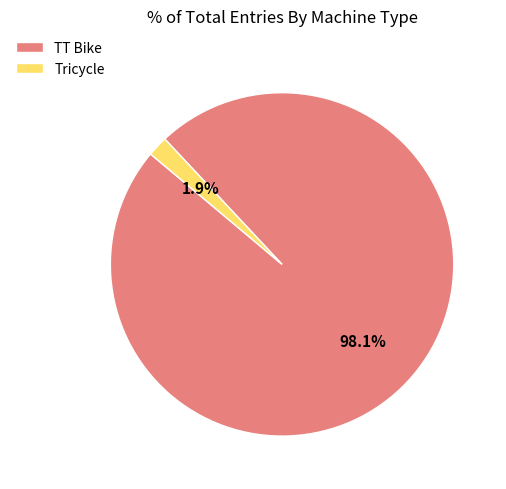

Is there a majority slice in this chart?

Yes